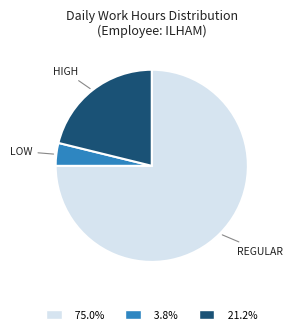

Does any single category account for the majority?

Yes